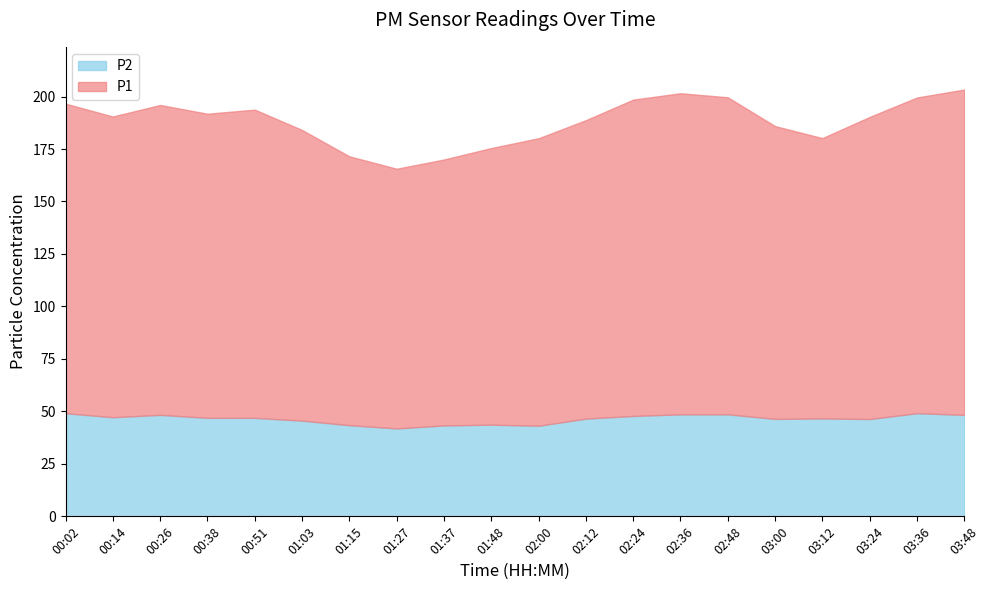

True or false: P1 and P2 cross at least once.

False